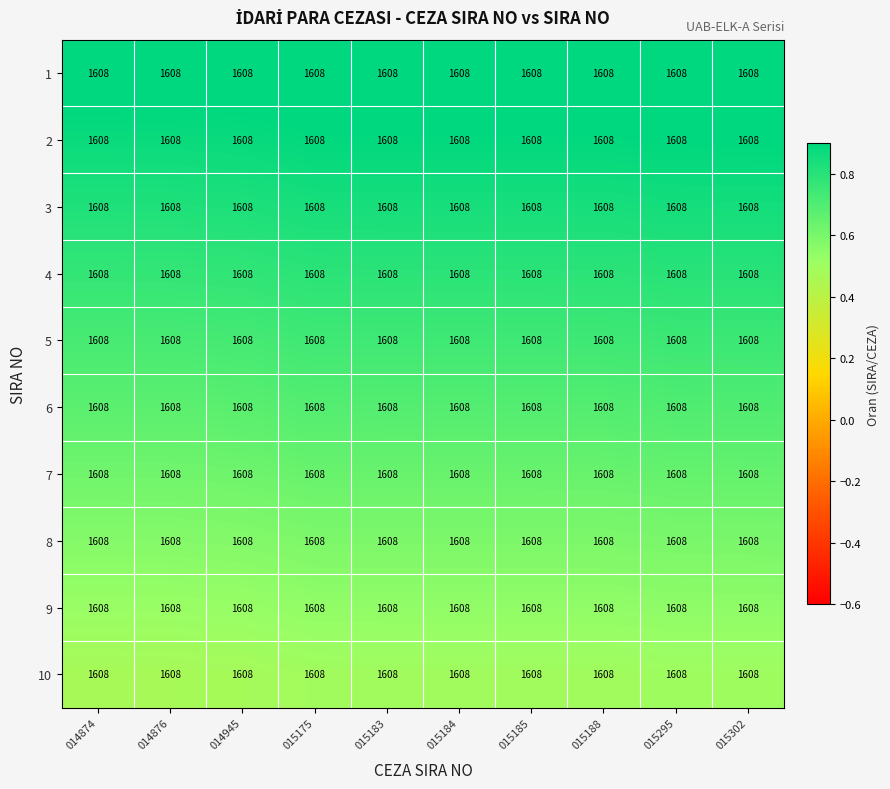

What is the minimum value for 8?

0.6